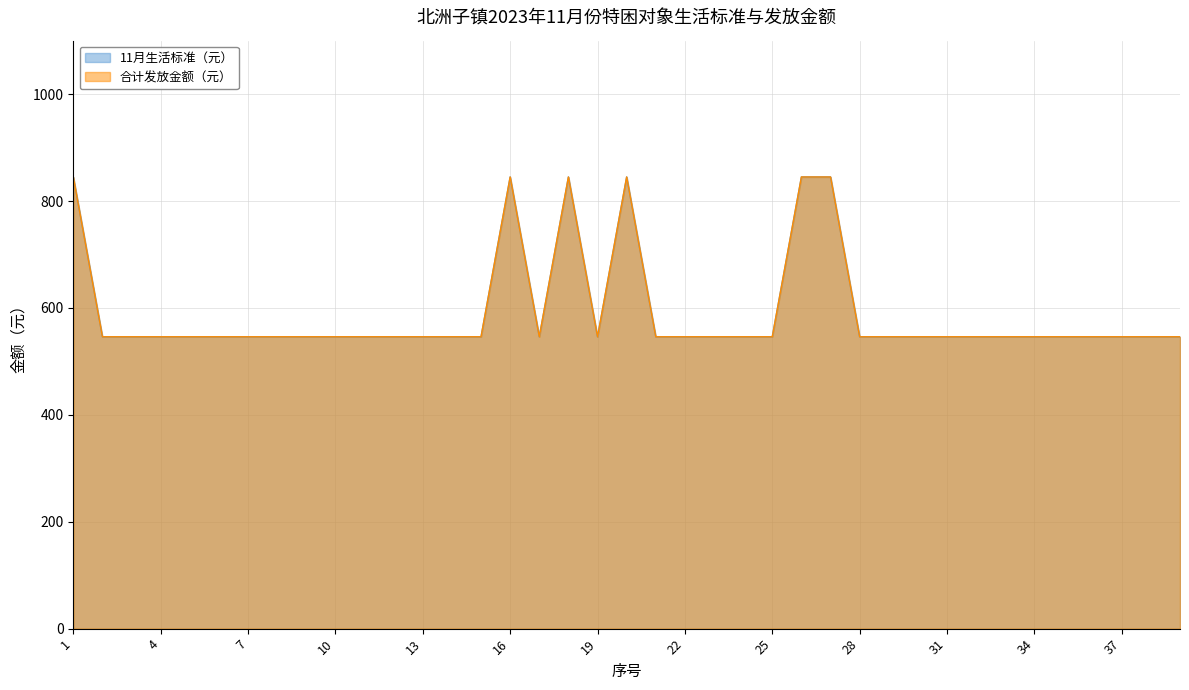

At which label does 11月生活标准（元） reach its peak?

1